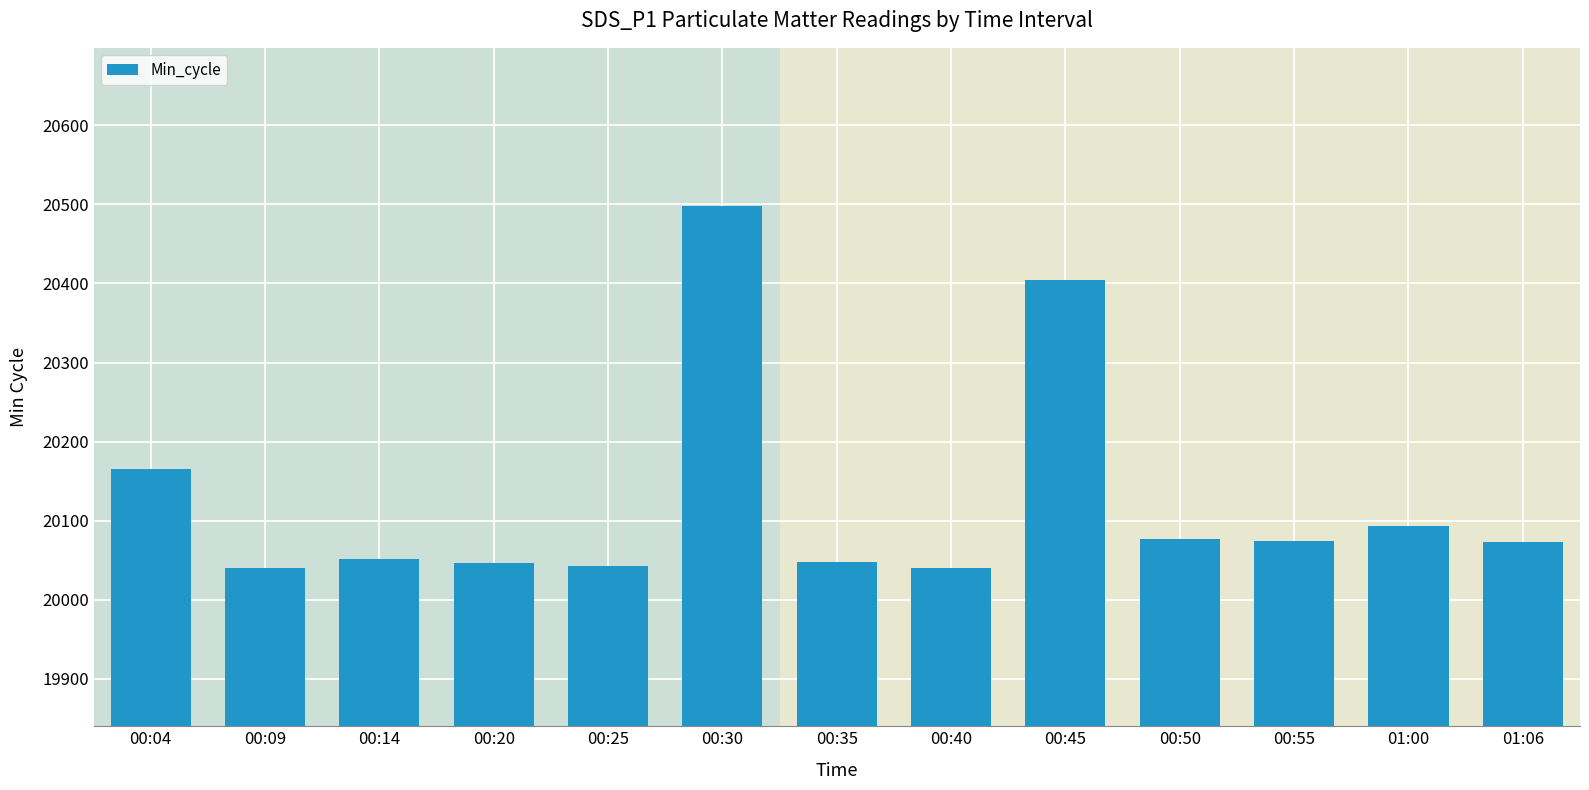

What is the ratio of the value at 00:45 to the value at 00:25?

1.0